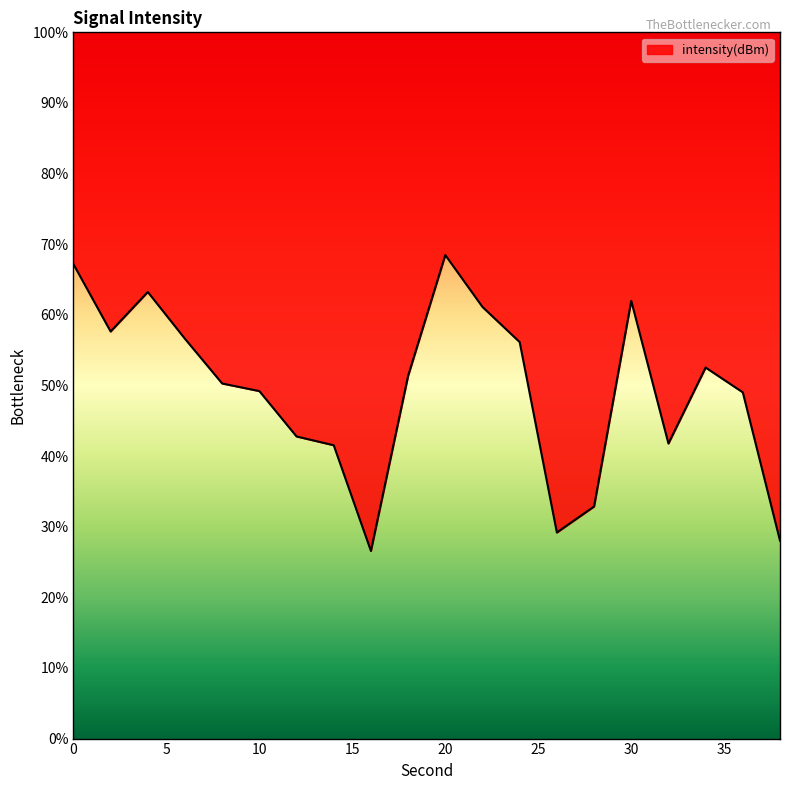

What is the difference between the maximum and minimum values?

41.9